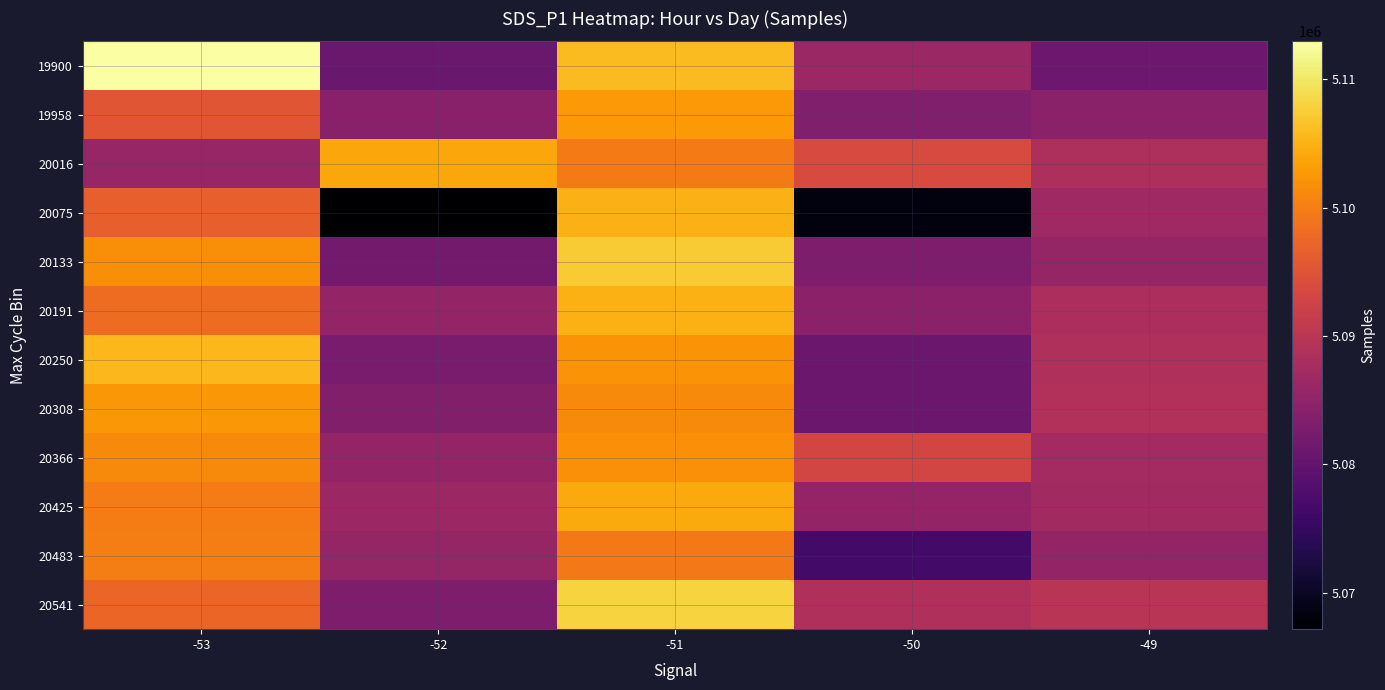

Reading left to right, extract all data points from this chart.

19900: -53=5112939.4	-52=5080775.0	-51=5105883.6	-50=5086215.5	-49=5081151.7
19958: -53=5095248.4	-52=5084229.5	-51=5102728.2	-50=5083383.5	-49=5084399.6
20016: -53=5085821.3	-52=5103930.0	-51=5099660.1	-50=5093768.9	-49=5088305.9
20075: -53=5096558.5	-52=5067164.3	-51=5105026.1	-50=5068350.3	-49=5086775.3
20133: -53=5101496.2	-52=5081837.1	-51=5107280.1	-50=5082976.1	-49=5085656.0
20191: -53=5098058.7	-52=5085426.0	-51=5104744.7	-50=5084654.1	-49=5088197.4
20250: -53=5105435.5	-52=5082649.2	-51=5102148.4	-50=5081026.0	-49=5088745.1
20308: -53=5102439.9	-52=5083514.3	-51=5101178.4	-50=5080994.3	-49=5088847.5
20366: -53=5101298.9	-52=5085458.1	-51=5101695.0	-50=5092979.8	-49=5087268.2
20425: -53=5099747.2	-52=5086429.1	-51=5104325.1	-50=5085441.5	-49=5087122.9
20483: -53=5099955.6	-52=5085718.8	-51=5099353.3	-50=5076546.4	-49=5085531.6
20541: -53=5097210.5	-52=5083037.5	-51=5108085.8	-50=5088633.8	-49=5089787.3